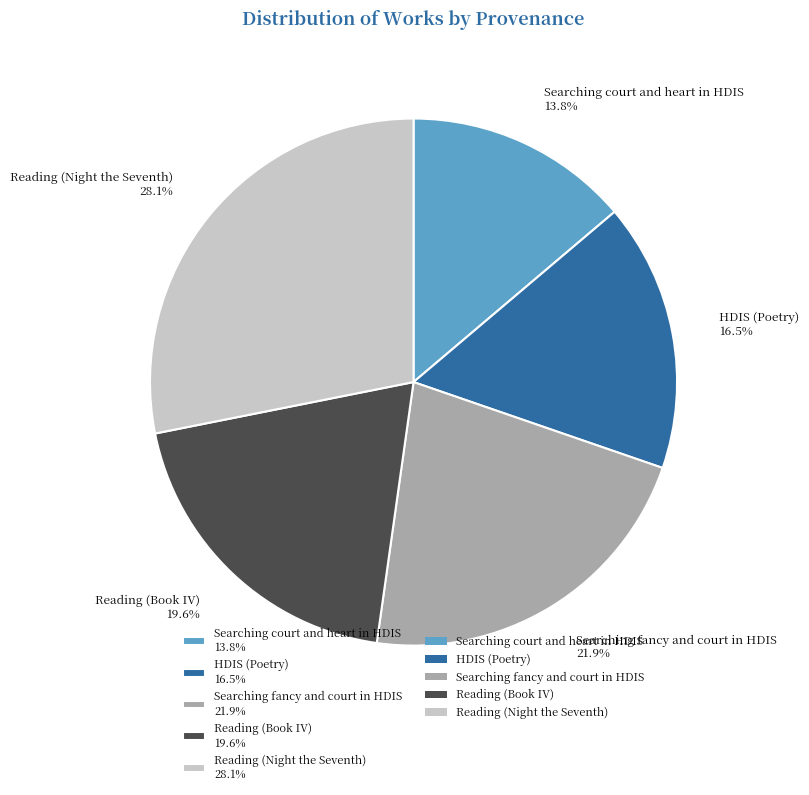

To the nearest percent, what is the combined percentage of Searching court and heart in HDIS and Searching fancy and court in HDIS?

36%